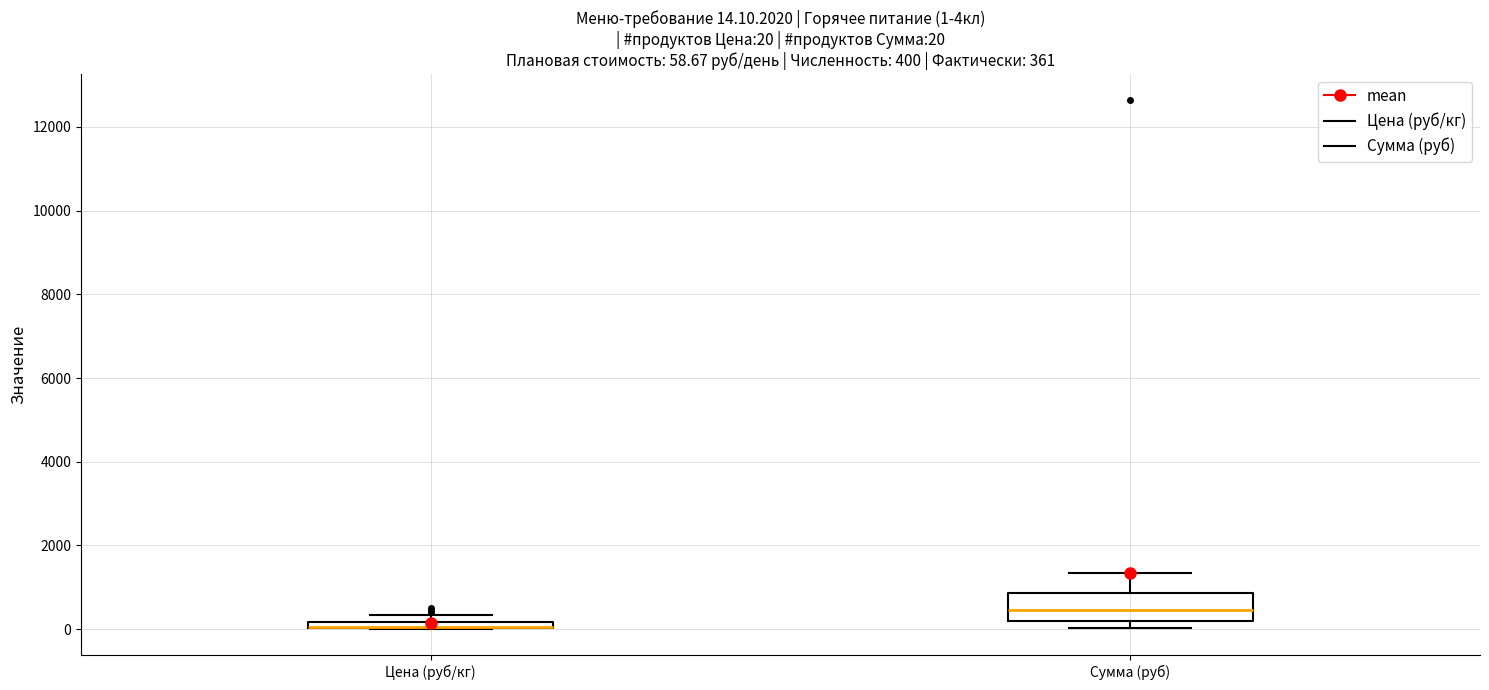

Comparing the boxes themselves (not the whiskers), which one is the tallest?

Сумма (руб)